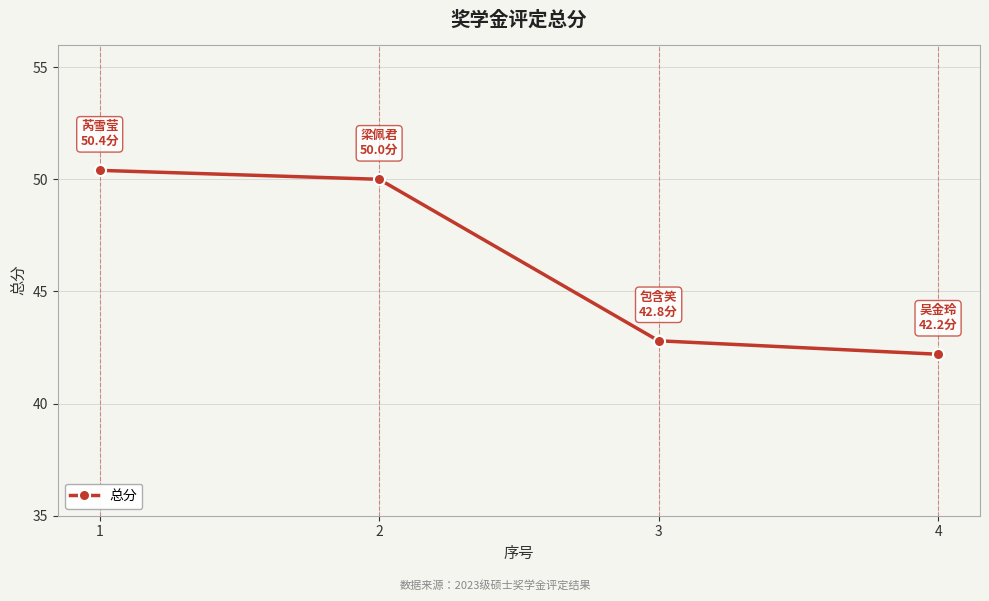

Count the number of data series in this chart.

1